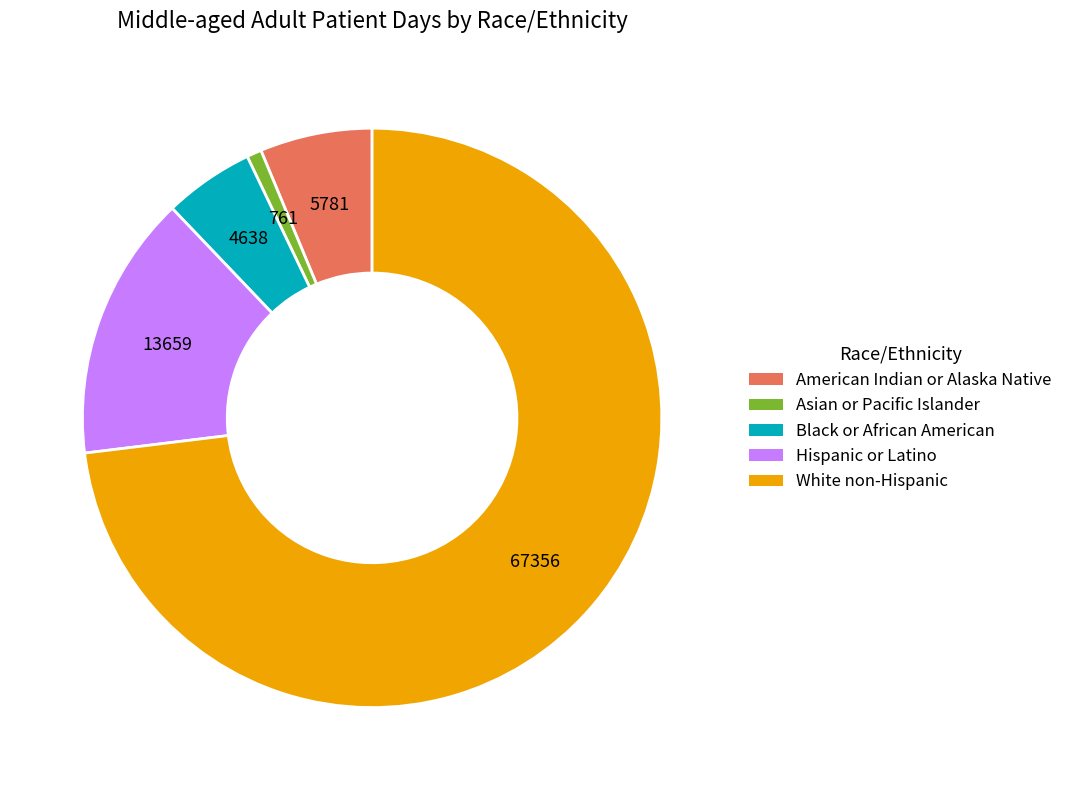

Is there a majority slice in this chart?

Yes